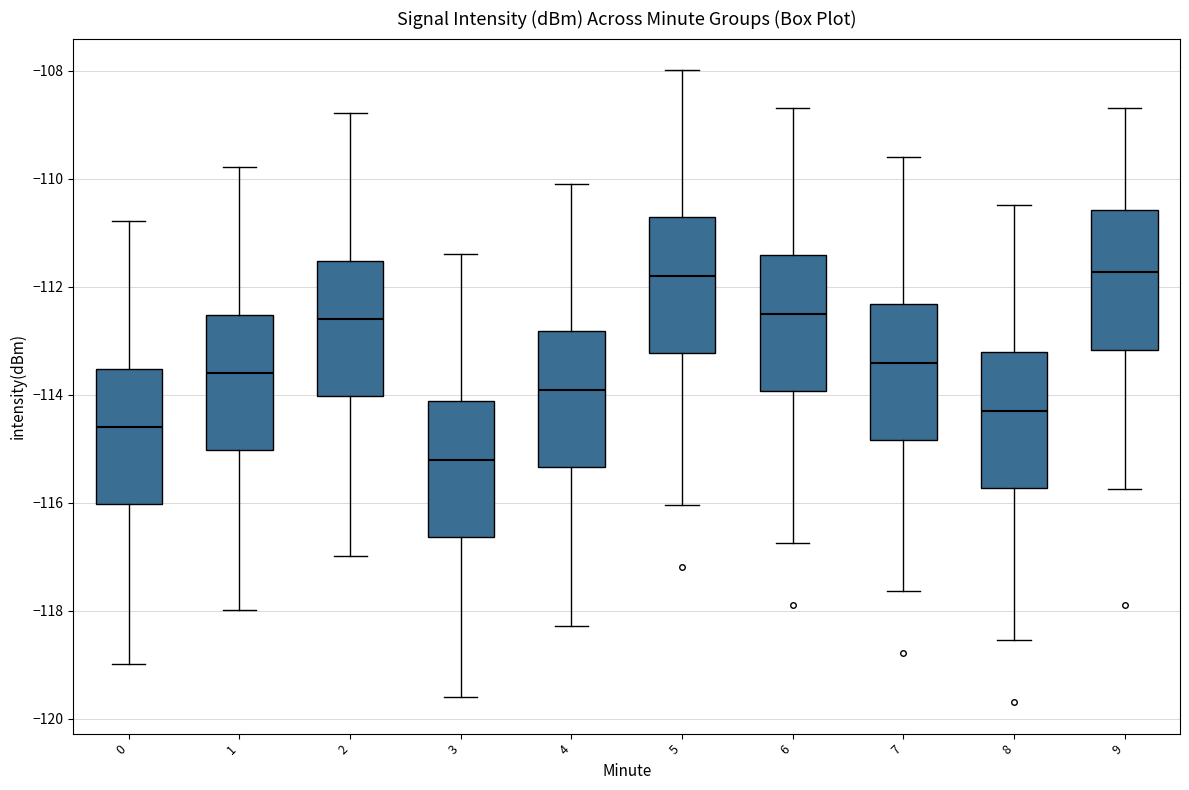

Reading left to right, transcribe this box plot: for each box, give where its median line is, the range the box spans, and where its two whiskers end, as read against the y-axis. The values are not printed on the chart, so give them approximately, as read against the axis.

0: median -114.6, box -116.0 to -113.6, whiskers -119.0 to -110.8
1: median -113.6, box -115.0 to -112.6, whiskers -118.0 to -109.8
2: median -112.6, box -114.0 to -111.6, whiskers -117.0 to -108.8
3: median -115.2, box -116.6 to -114.2, whiskers -119.6 to -111.4
4: median -114.0, box -115.4 to -112.8, whiskers -118.2 to -110.0
5: median -111.8, box -113.2 to -110.8, whiskers -116.0 to -108.0
6: median -112.6, box -114.0 to -111.4, whiskers -116.8 to -108.6
7: median -113.4, box -114.8 to -112.4, whiskers -117.6 to -109.6
8: median -114.4, box -115.8 to -113.2, whiskers -118.6 to -110.4
9: median -111.8, box -113.2 to -110.6, whiskers -115.8 to -108.6